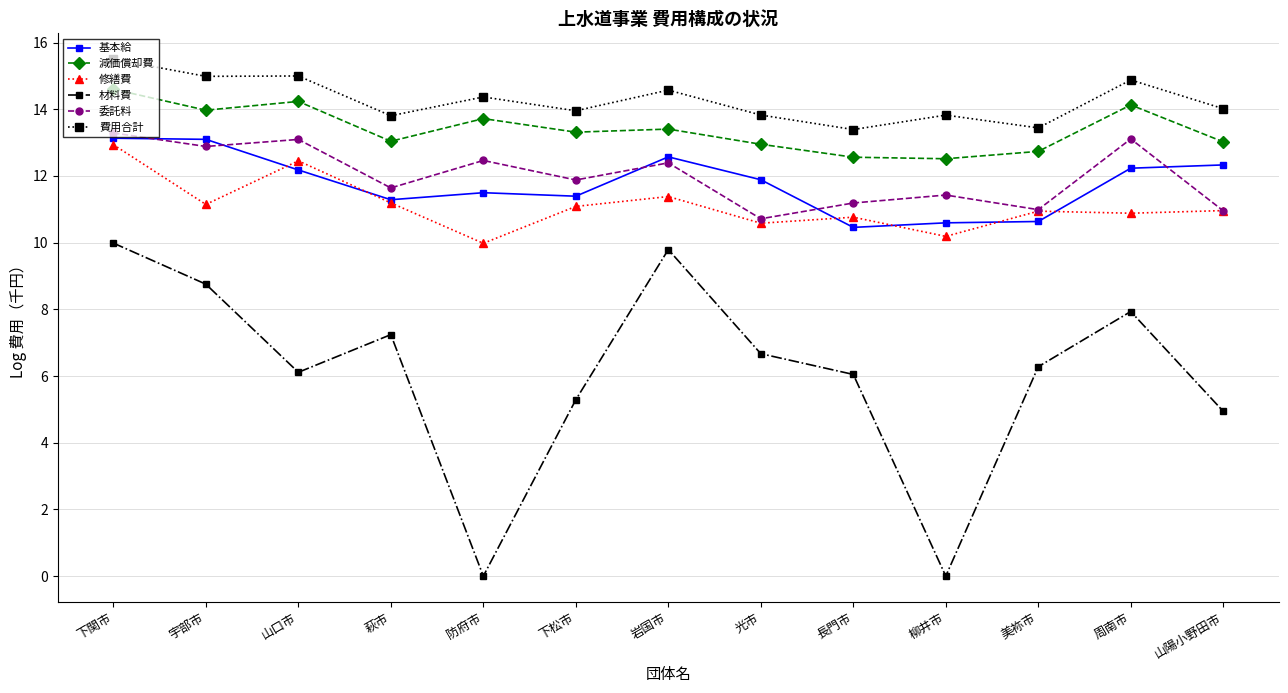

Count the number of categories in the chart.

13